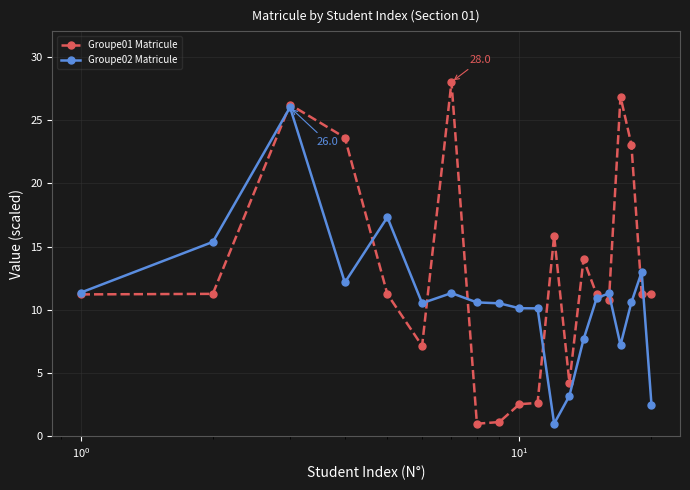

Does the chart have visible grid lines?

Yes